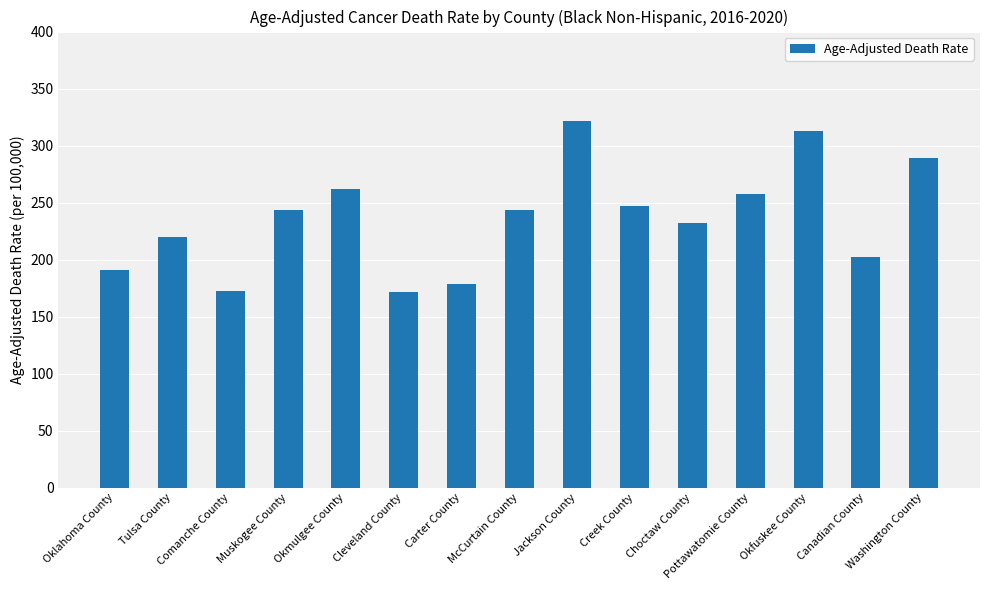

What is the difference between the maximum and minimum values?

150.0